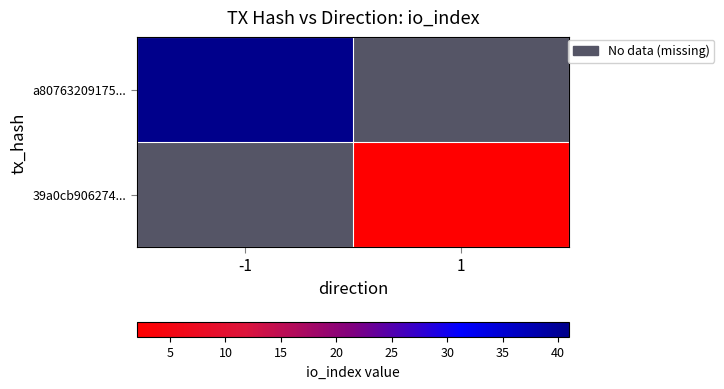

At how many categories does at least one series exceed 15?

1